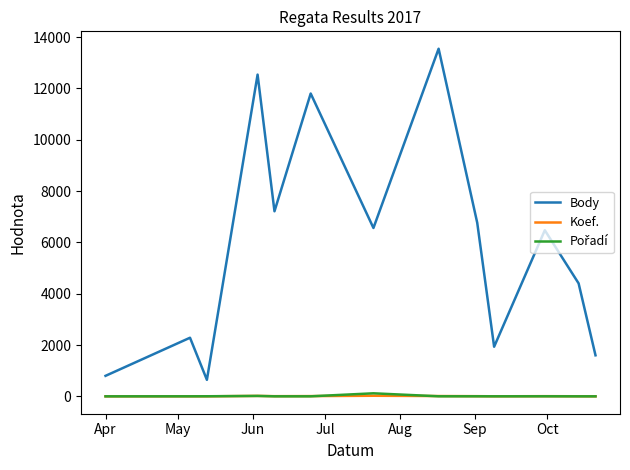

What is the highest value of the Body series?

13548